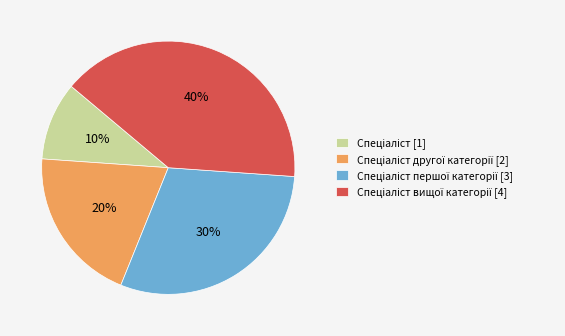

Is there any slice that represents more than half of the pie?

No